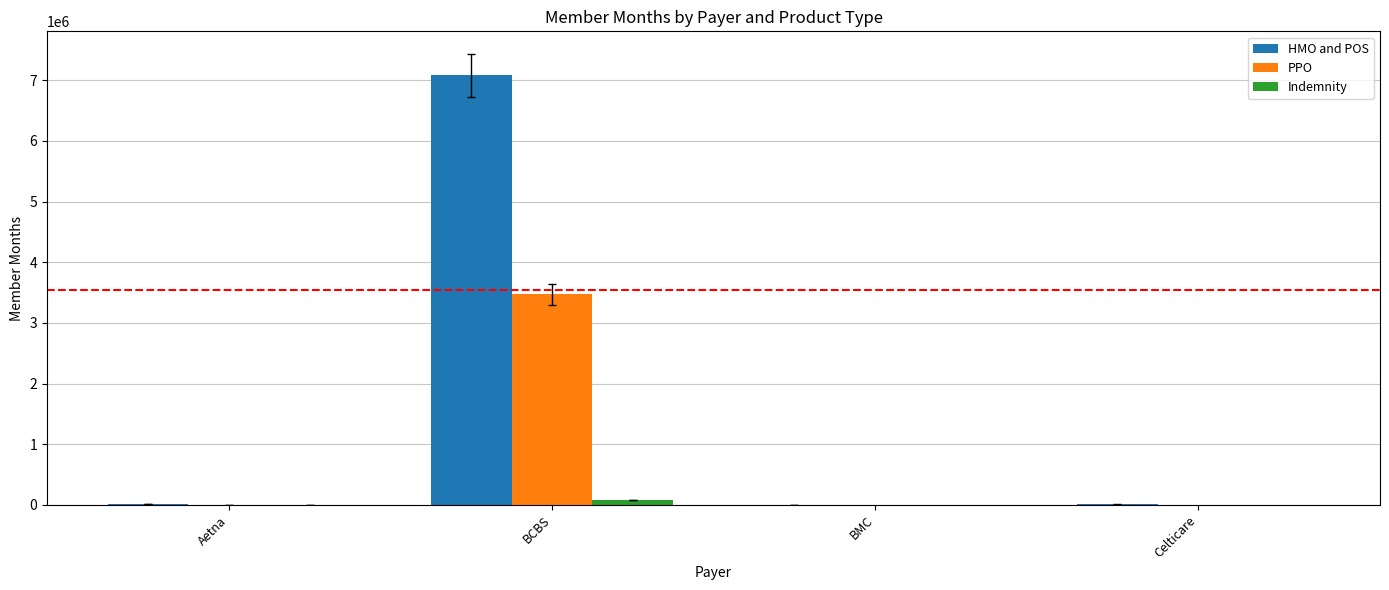

What is the maximum value shown in the chart?

7079579